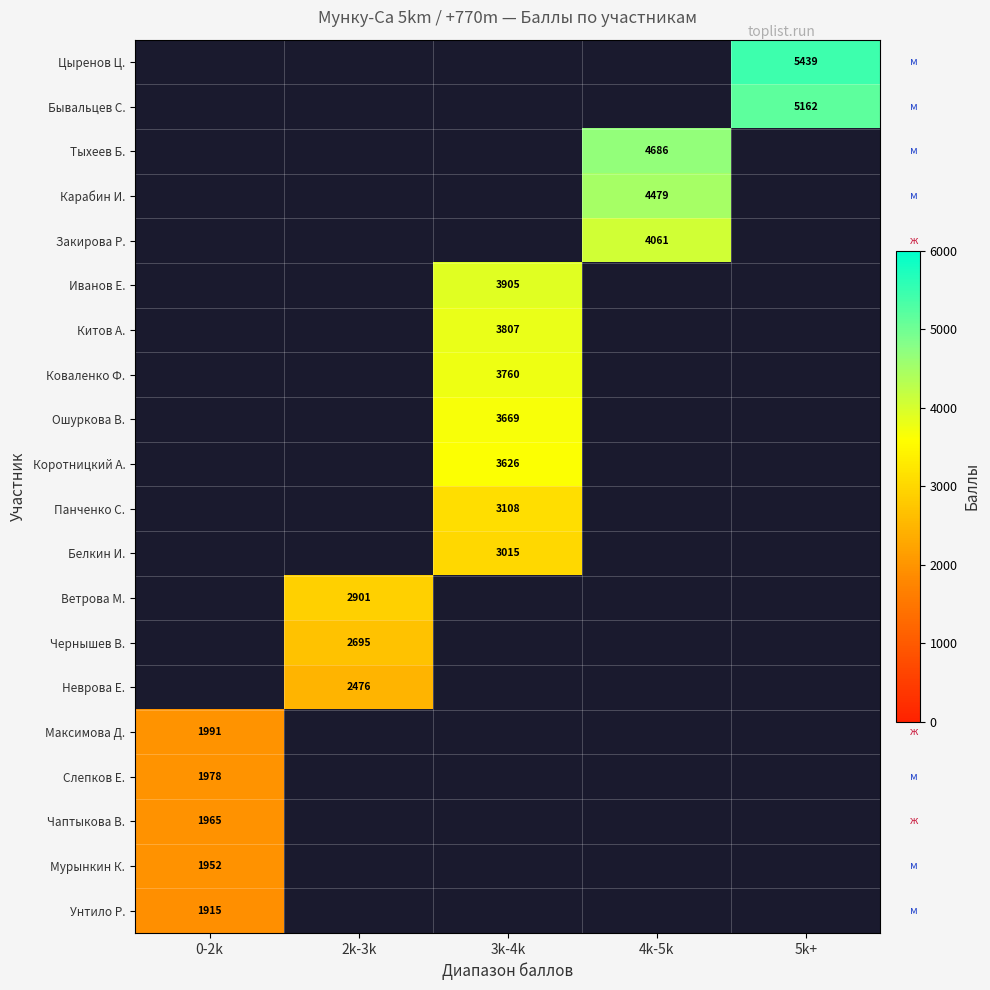

What is the minimum value shown in the chart?

1915.0